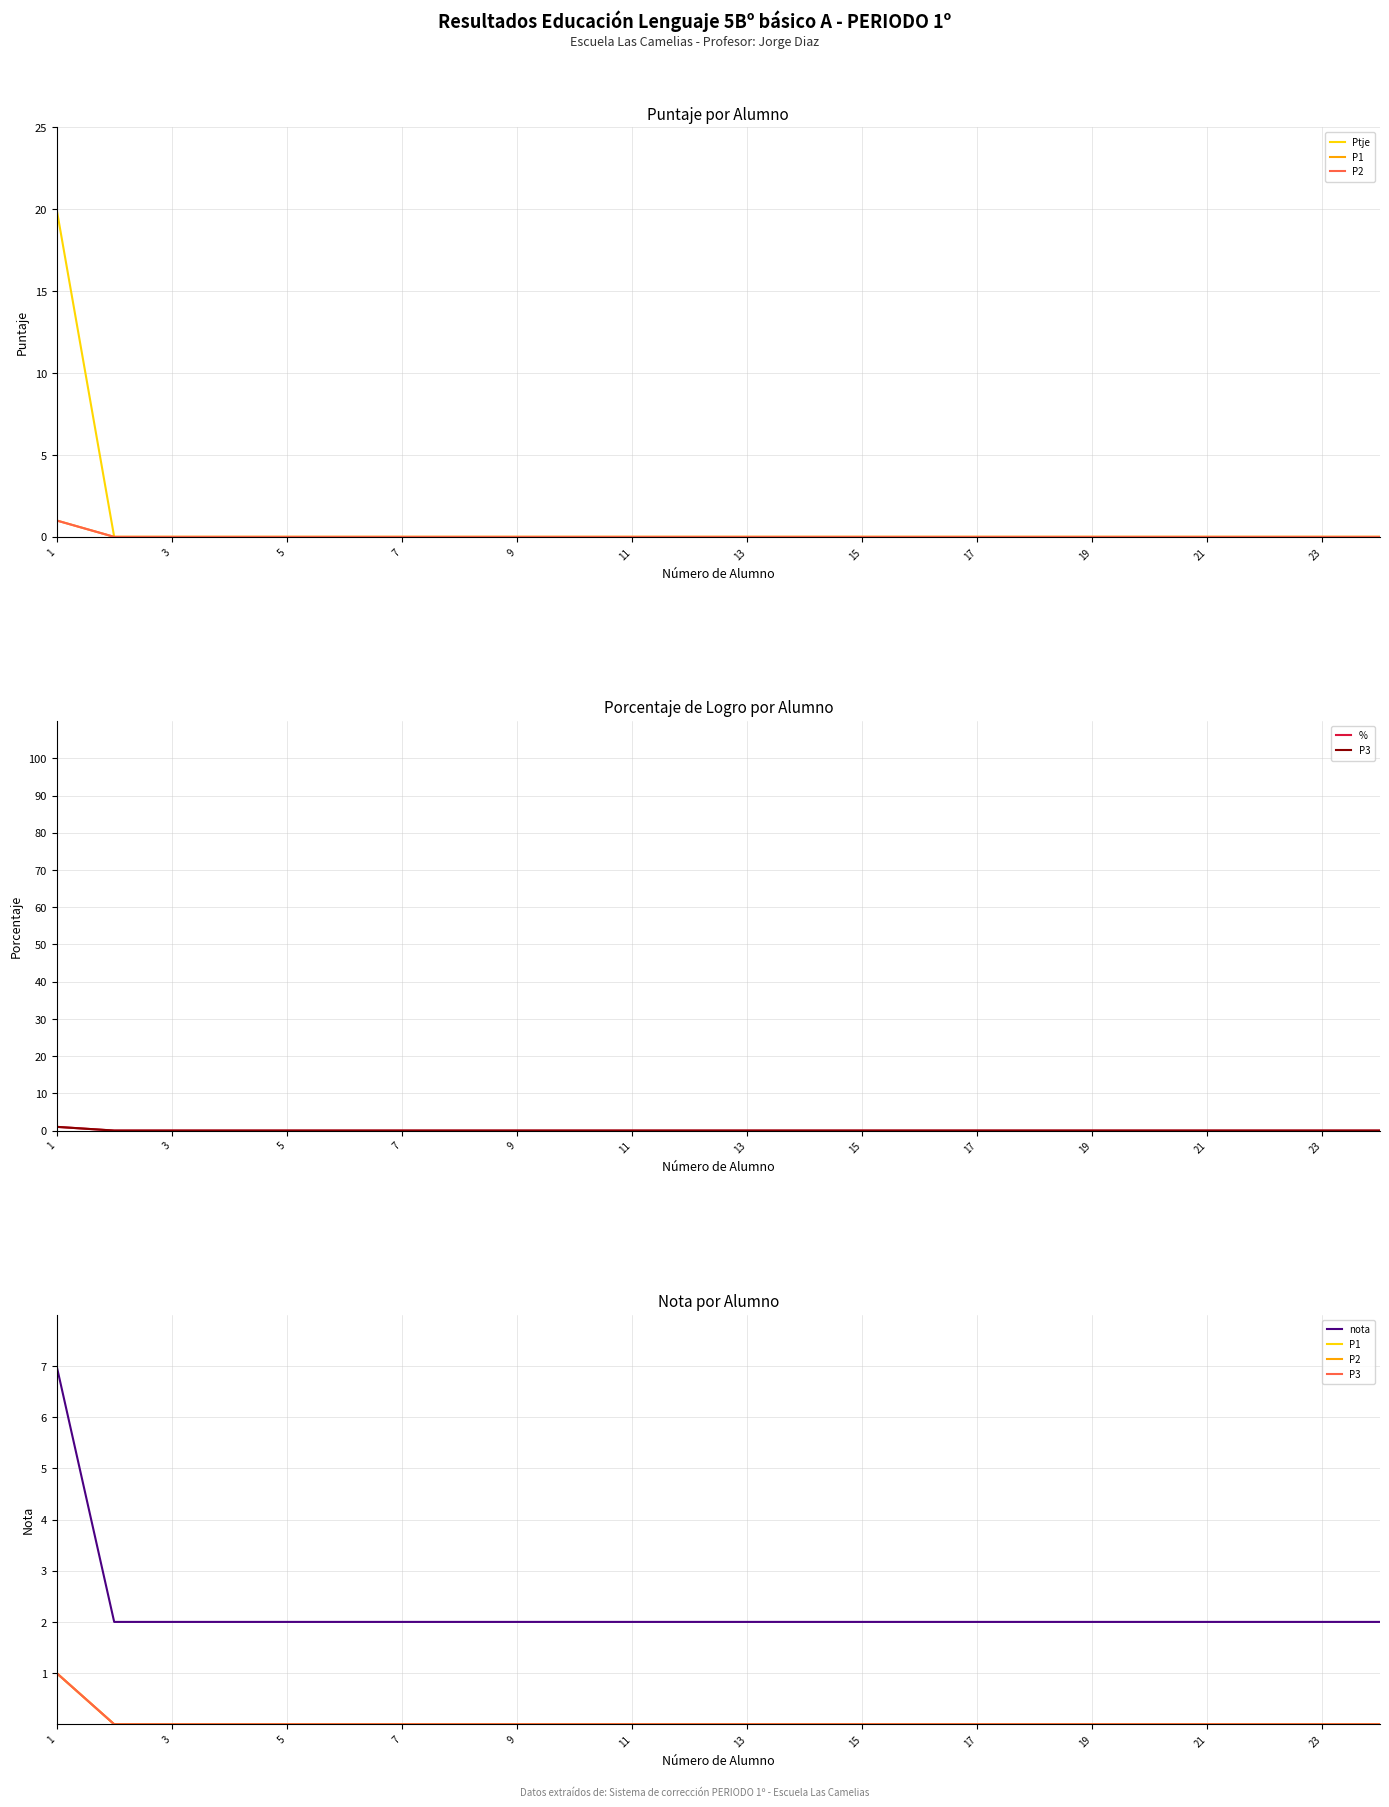

What are all the series names shown in the legend?

Ptje, P1, P2, %, P3, nota